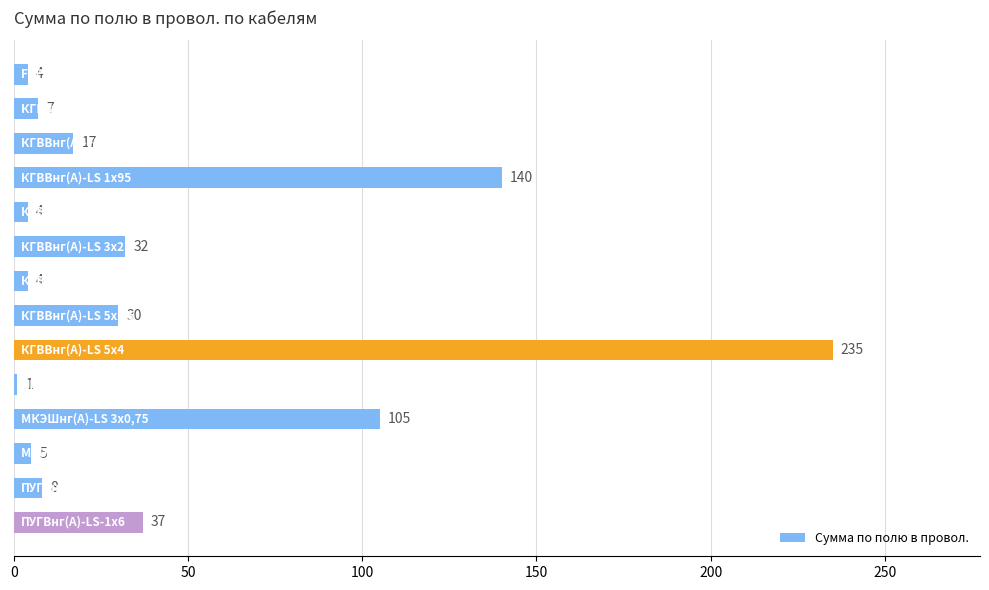

What is the greatest value displayed?

235